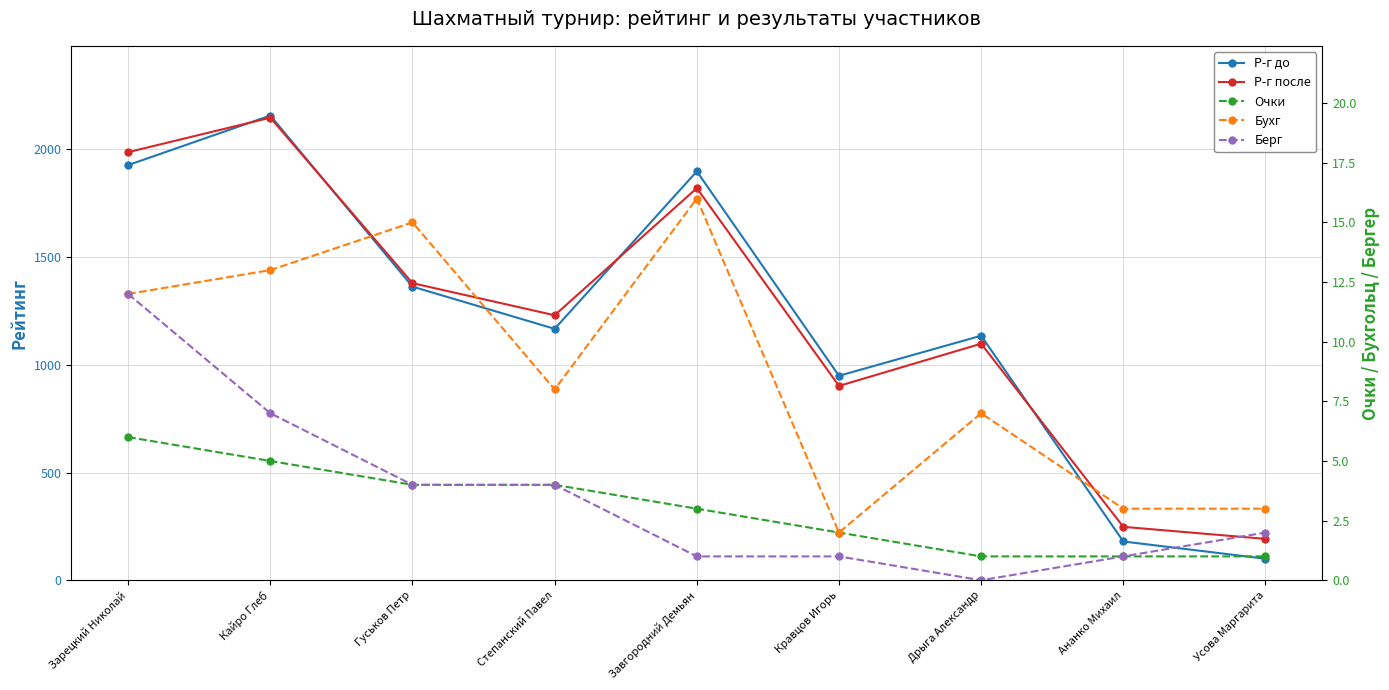

Where is the first local minimum for Бухг?

Степанский Павел